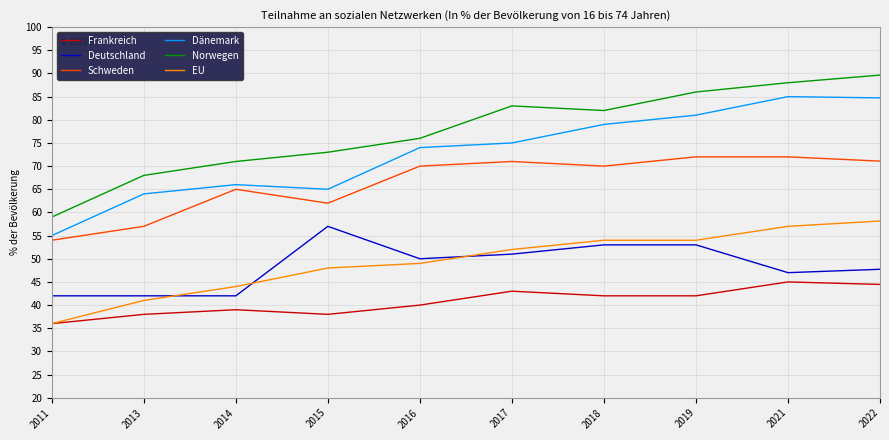

Which series changed the most between 2017 and 2019?

Dänemark